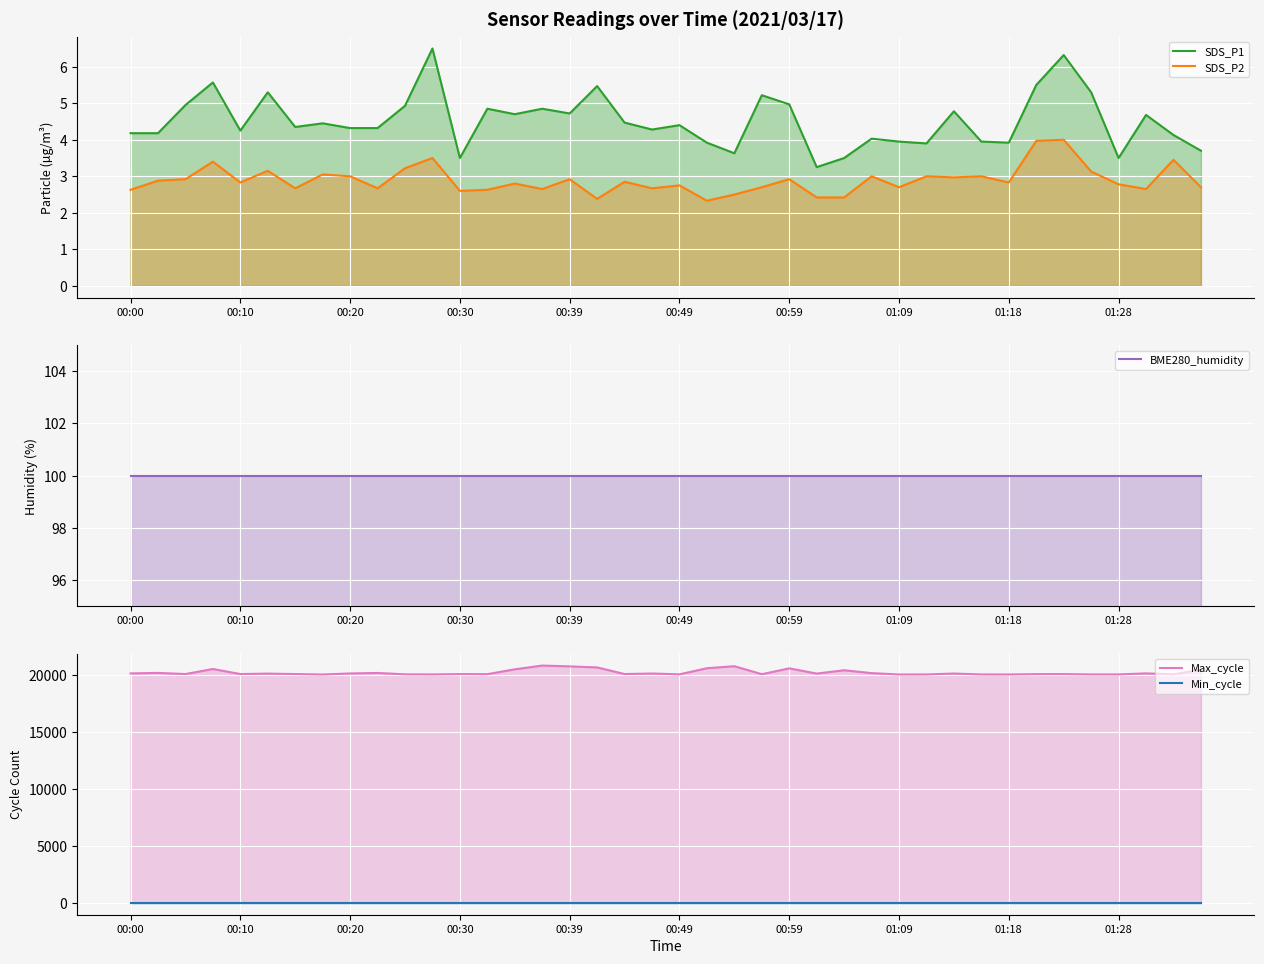

True or false: BME280_humidity and Min_cycle cross at least once.

False